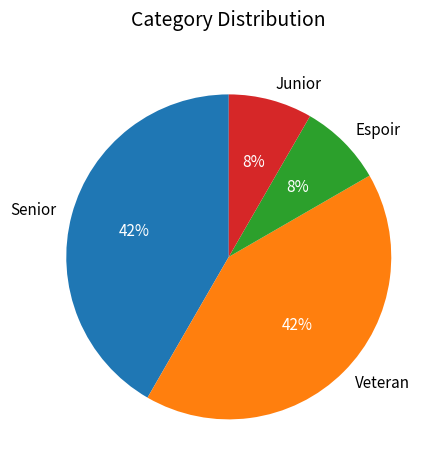

Between Veteran and Espoir, which is larger?

Veteran